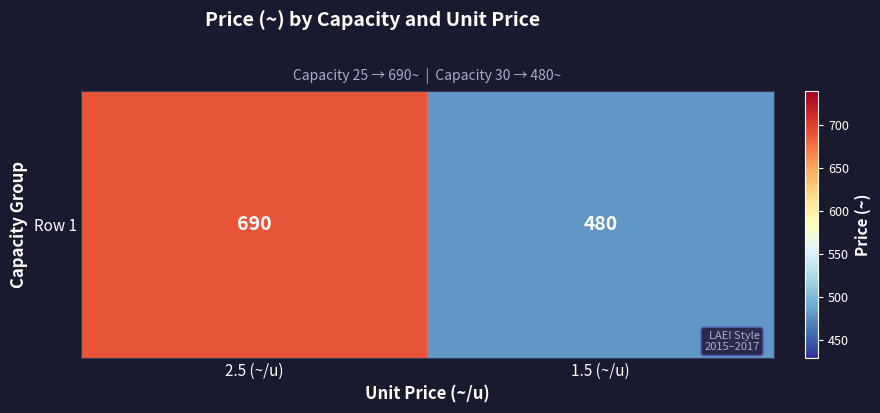

Which label corresponds to the smallest value in the chart?

1.5 (~/u)